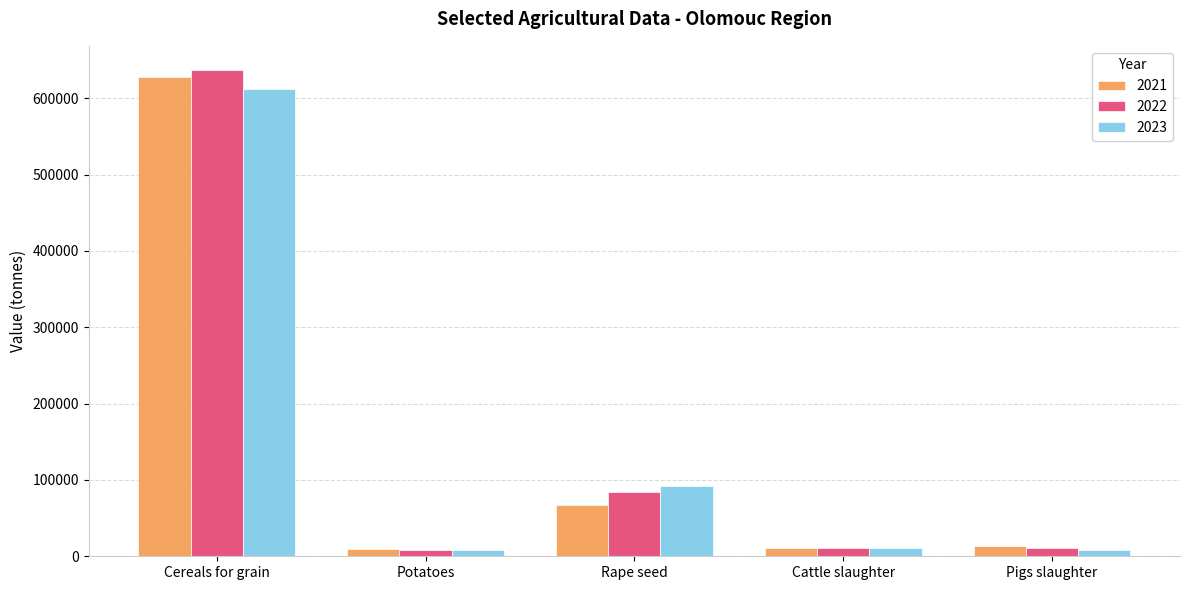

Are the bars horizontal?

No